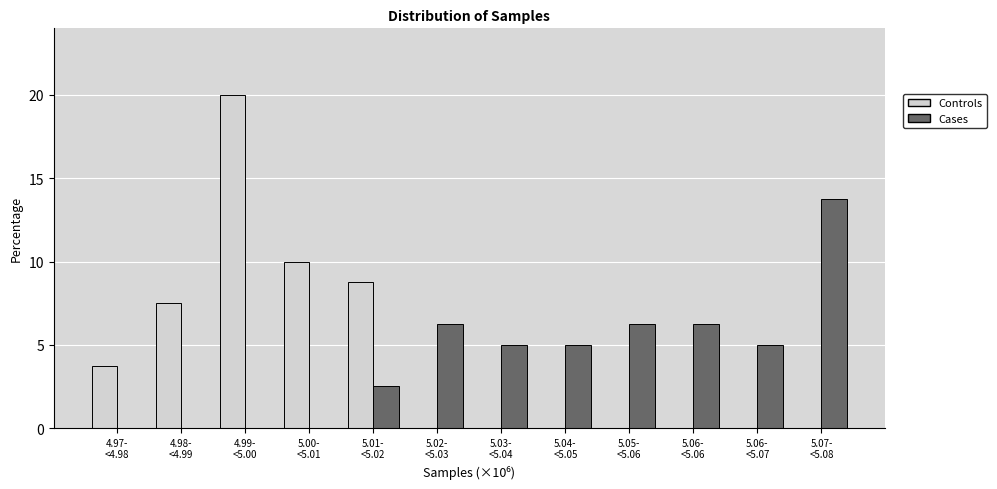

What is the greatest value displayed?

20.0